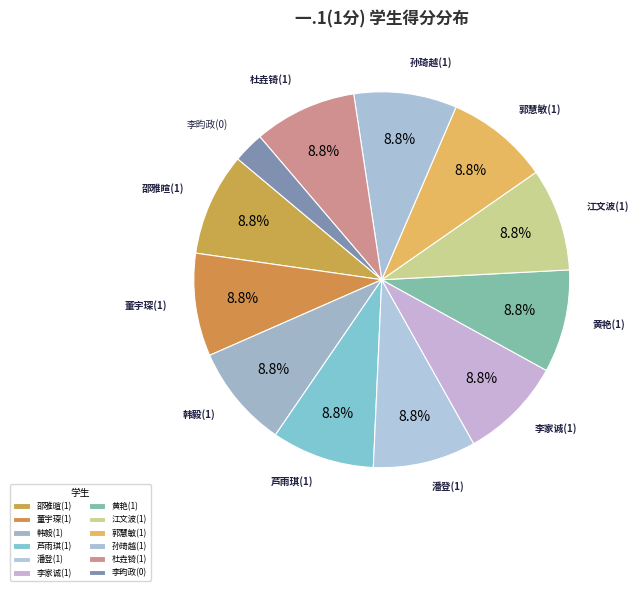

Which category has the smallest portion of the pie?

李昀政(0)